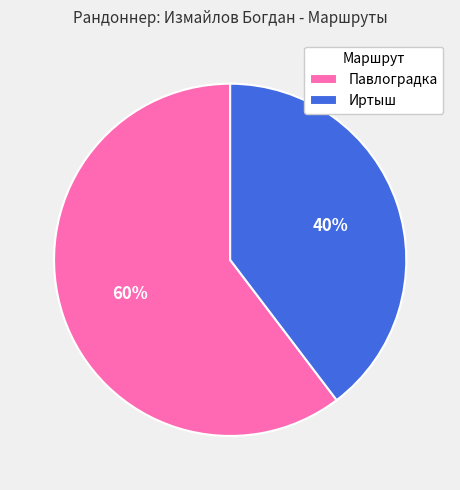

What is the ratio of the value at Павлоградка to the value at Иртыш?

1.5